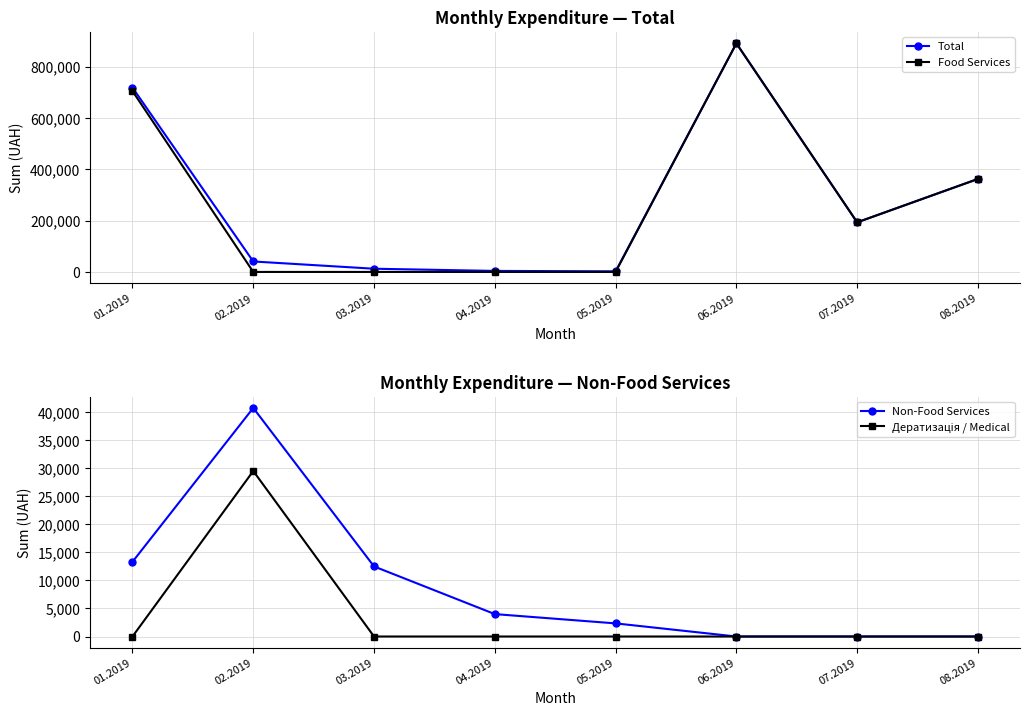

True or false: Дератизація / Medical and Non-Food Services cross at least once.

False